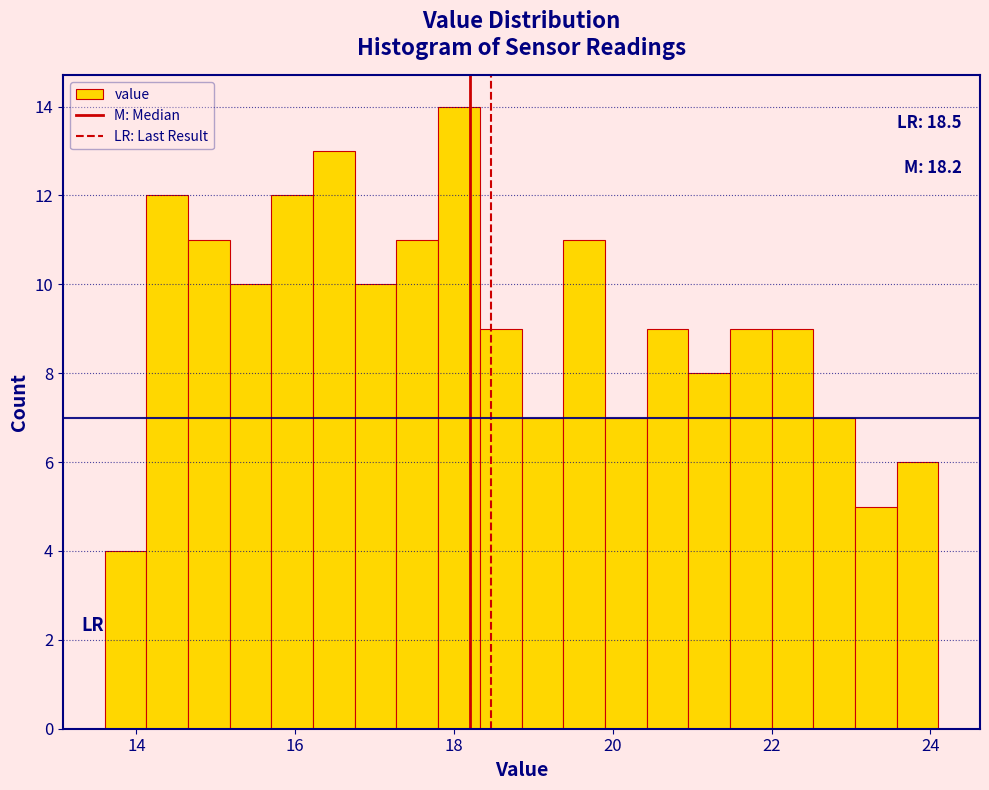

Around what value on the x-axis is the tallest bar? Give the approximate position of its centre, as read against the axis.

18.0